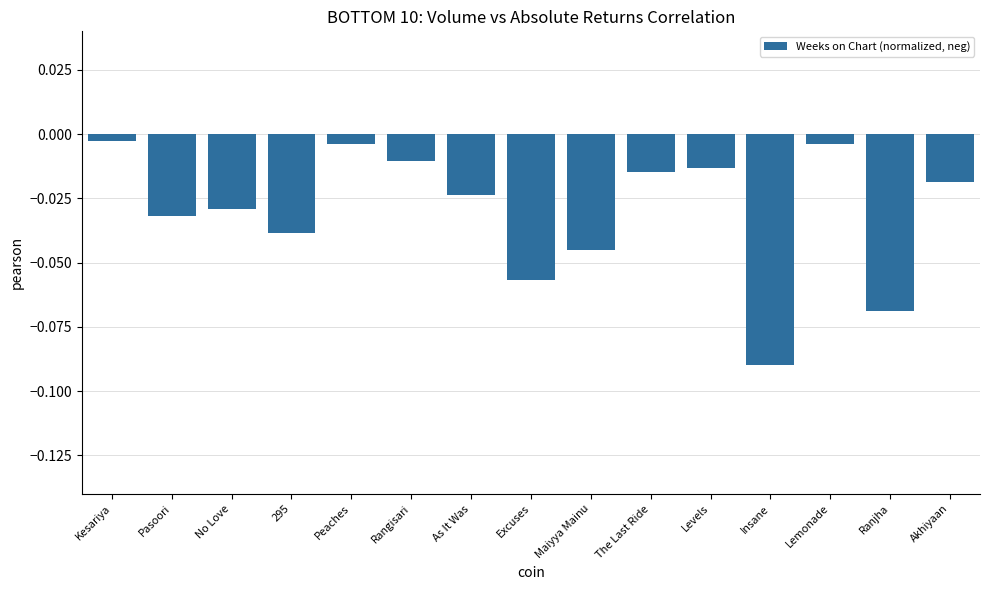

What position from the right is Lemonade?

3